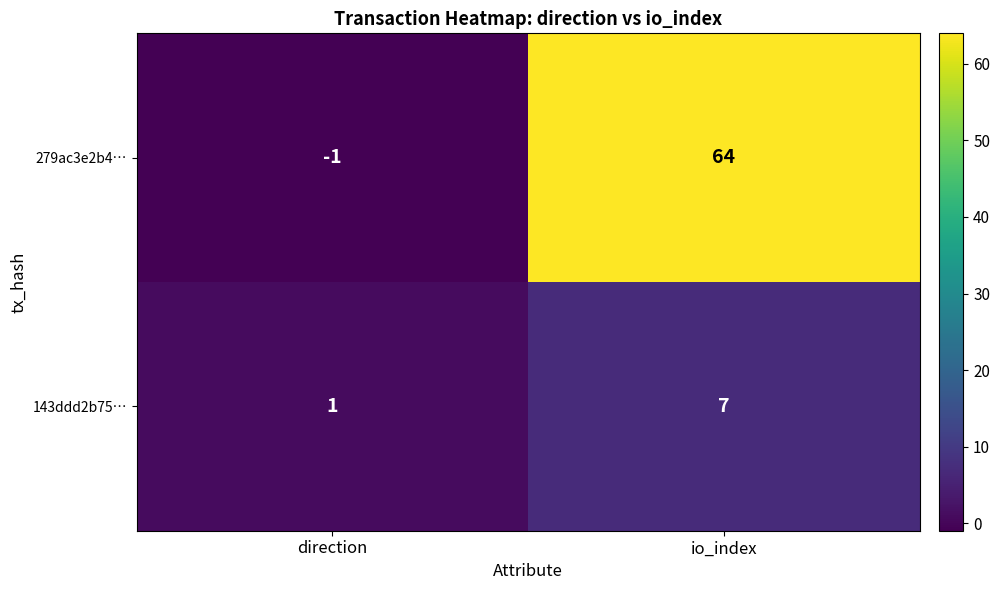

What is the sum of the 143ddd2b75… values at io_index and direction?

8